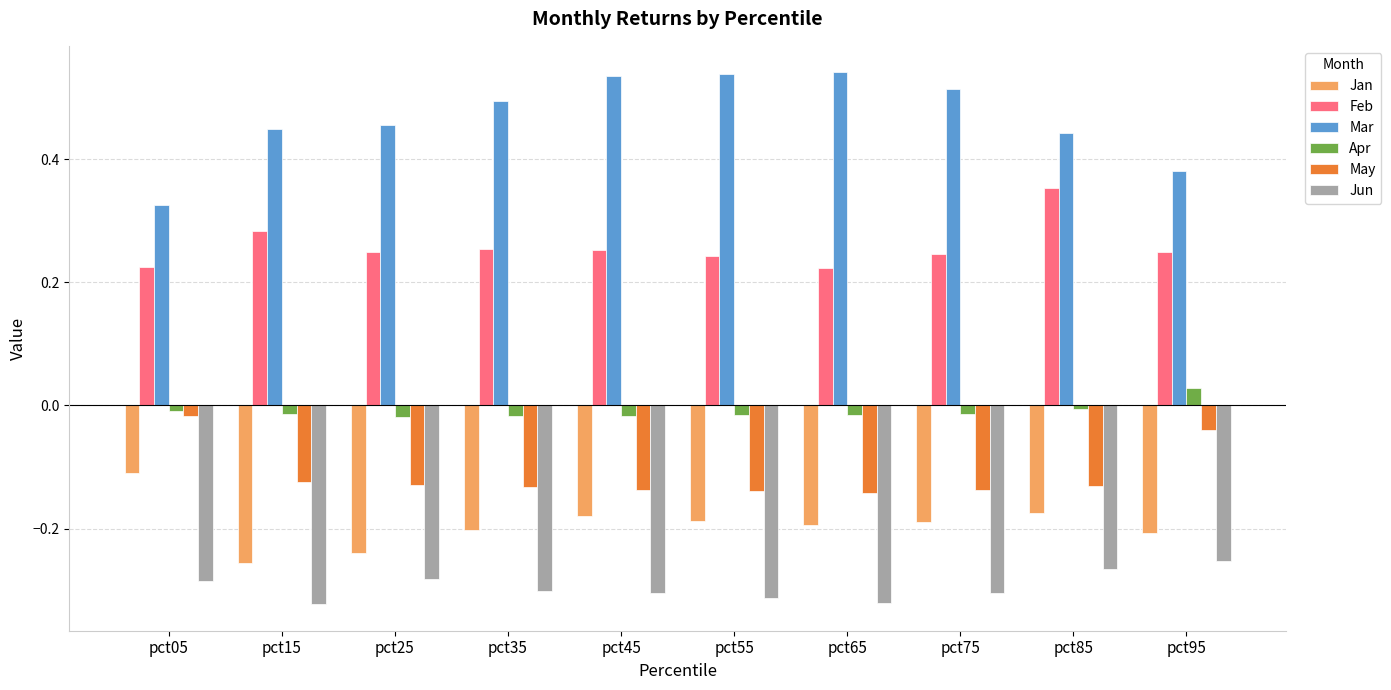

The Jan series shows -0.1 at pct35. True or false?

False